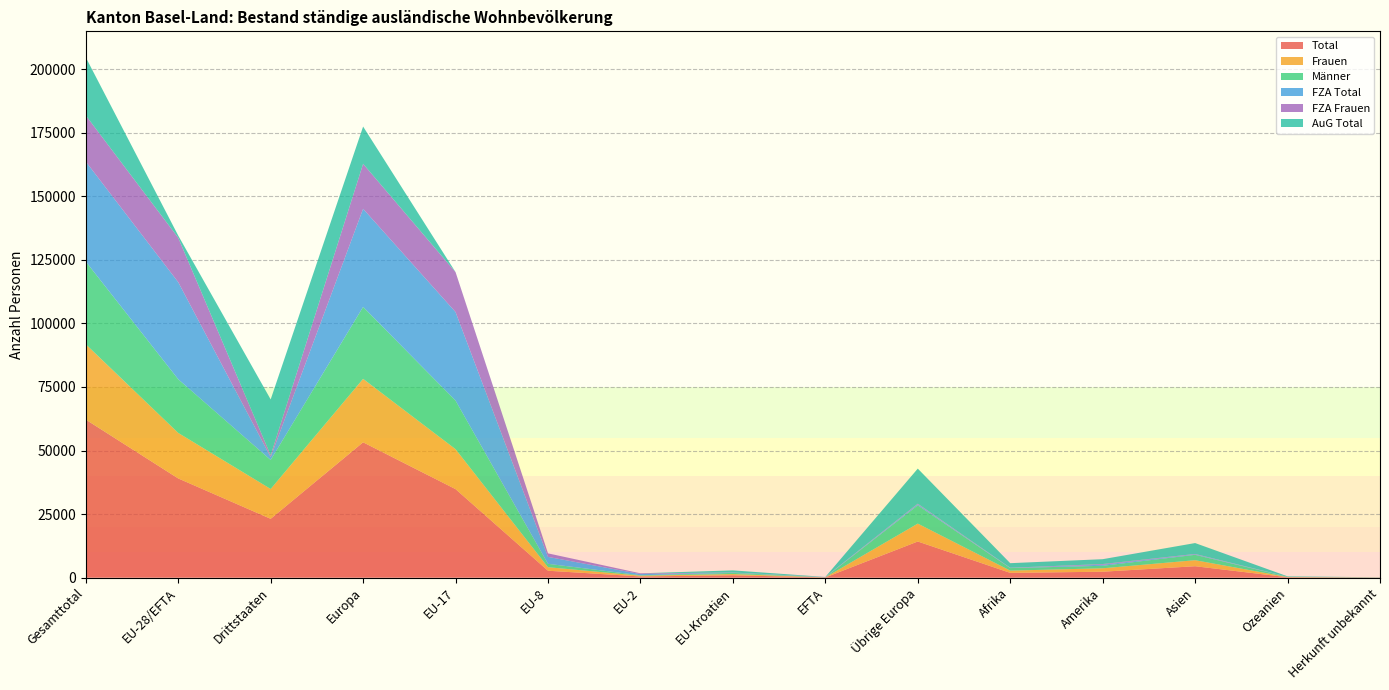

Reading left to right, what are all the values shown in this chart?

Total: 62161	39021	23140	53241	34819	2721	470	936	75	14220	1881	2332	4491	168	48
Frauen: 29630	17901	11729	24934	15703	1387	296	474	41	7033	883	1349	2370	79	15
Männer: 32531	21120	11411	28307	19116	1334	174	462	34	7187	998	983	2121	89	33
FZA Total: 39321	38171	1150	38580	34815	2721	466	94	75	409	87	416	209	27	2
FZA Frauen: 18151	17472	679	17697	15703	1387	292	49	41	225	49	264	130	10	1
AuG Total: 22840	850	21990	14661	4	0	4	842	0	13811	1794	1916	4282	141	46